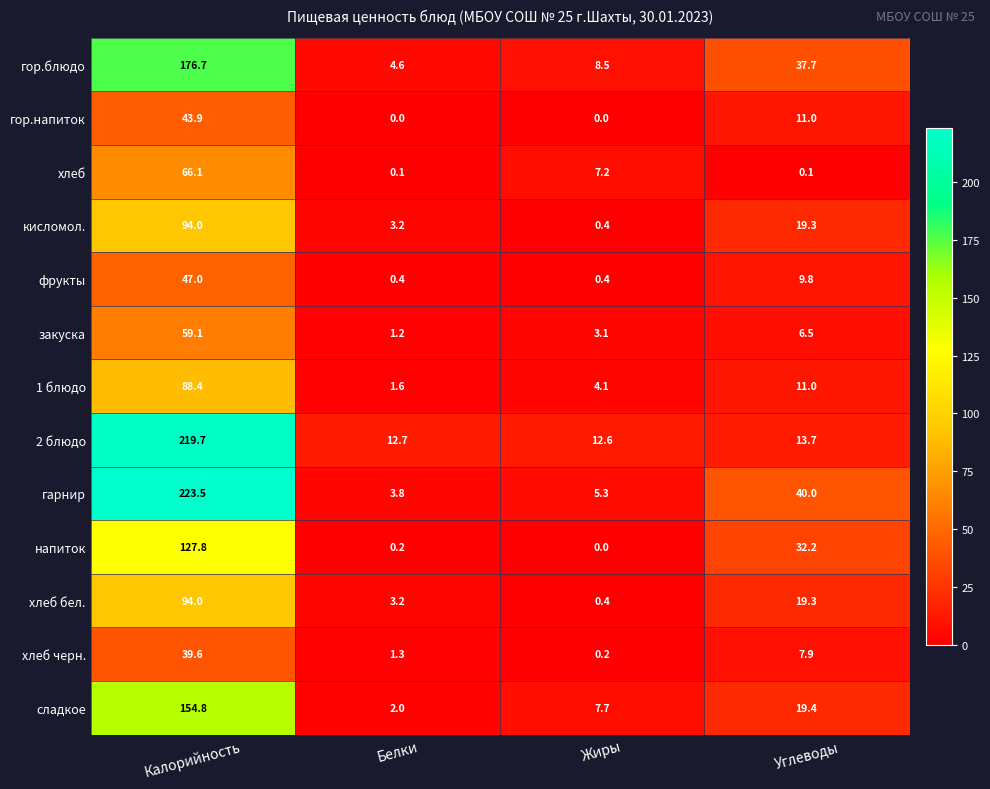

Rank the categories by закуска value from highest to lowest.

Калорийность, Углеводы, Жиры, Белки